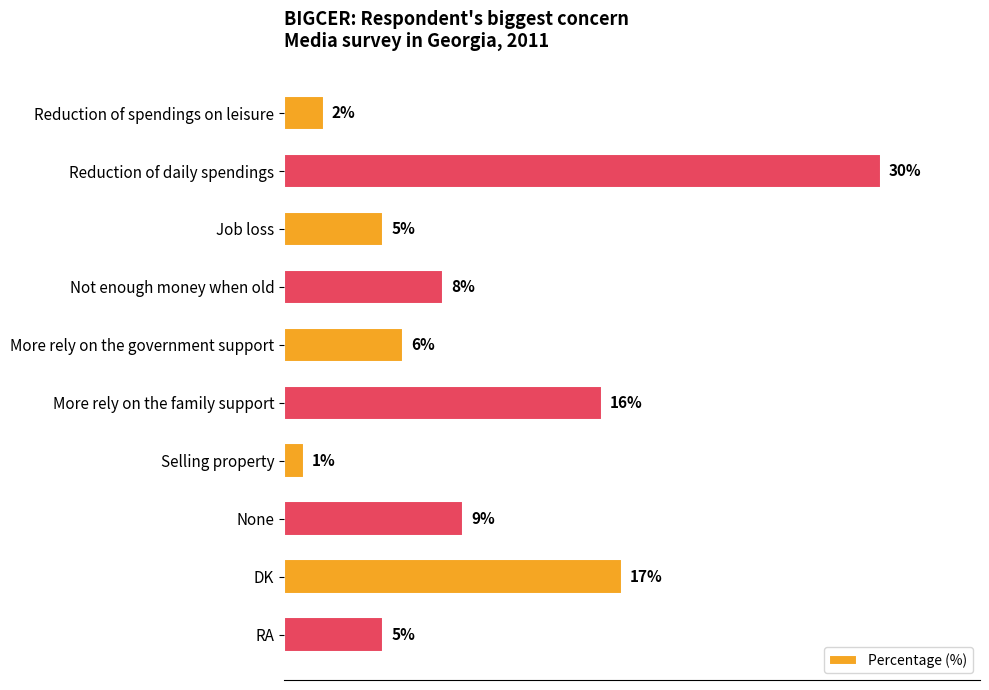

Which has a higher value, Selling property or Not enough money when old?

Not enough money when old